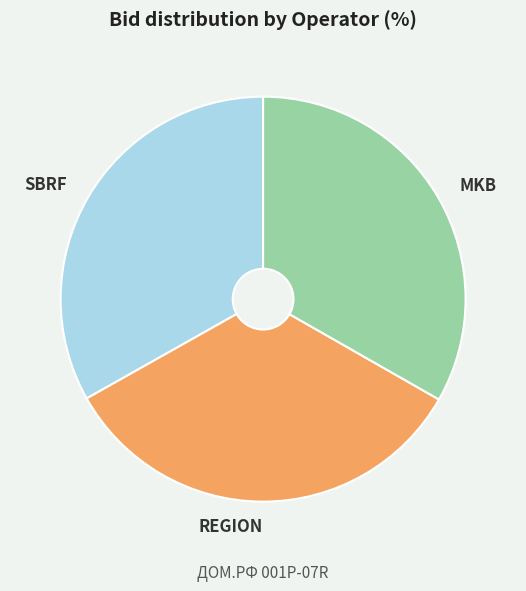

Does REGION account for over 50% of the chart?

No